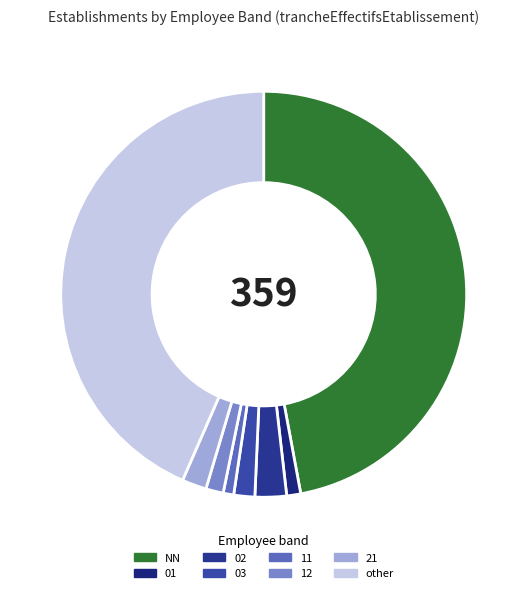

Between 02 and 03, which is larger?

02